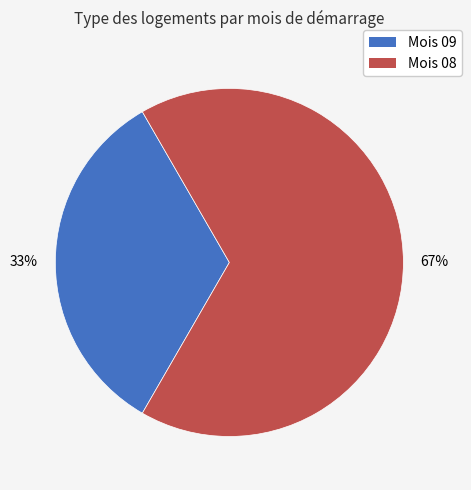

To the nearest percent, what is the average slice percentage?

50%